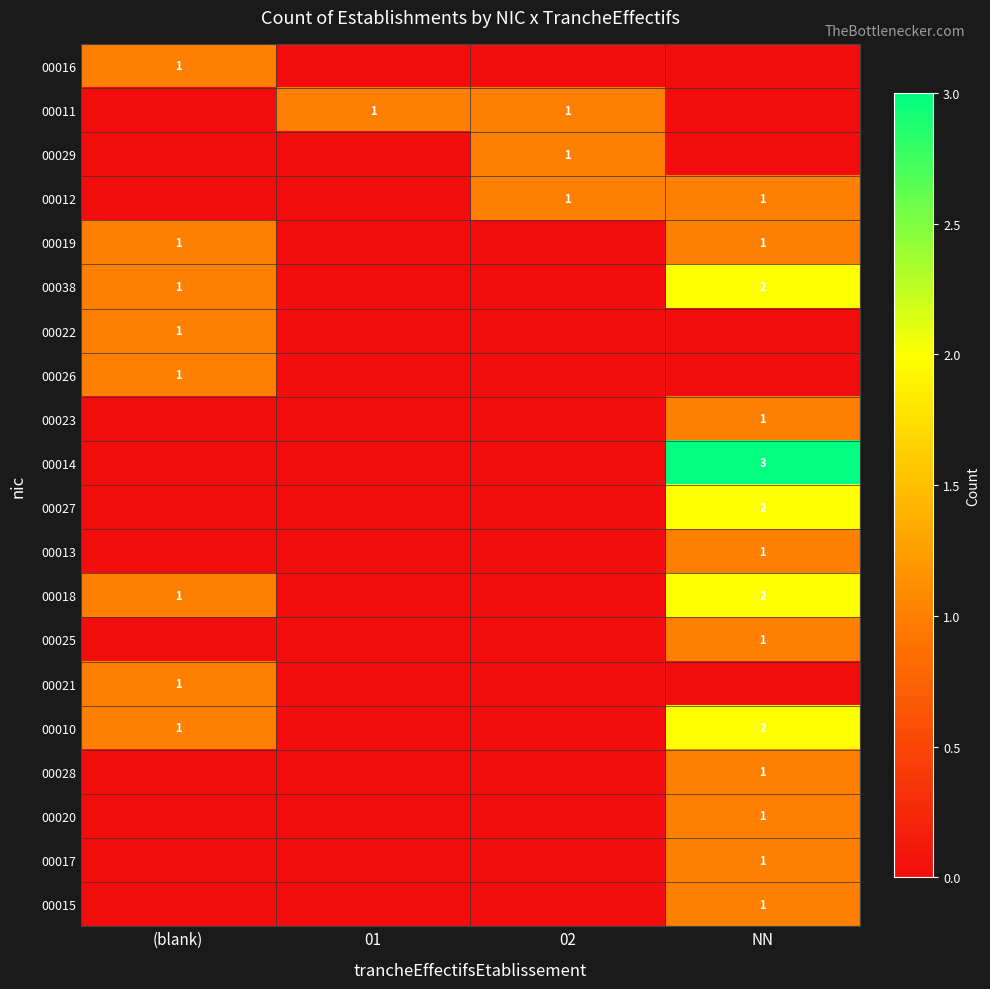

What is the difference between the highest and lowest values at NN?

3